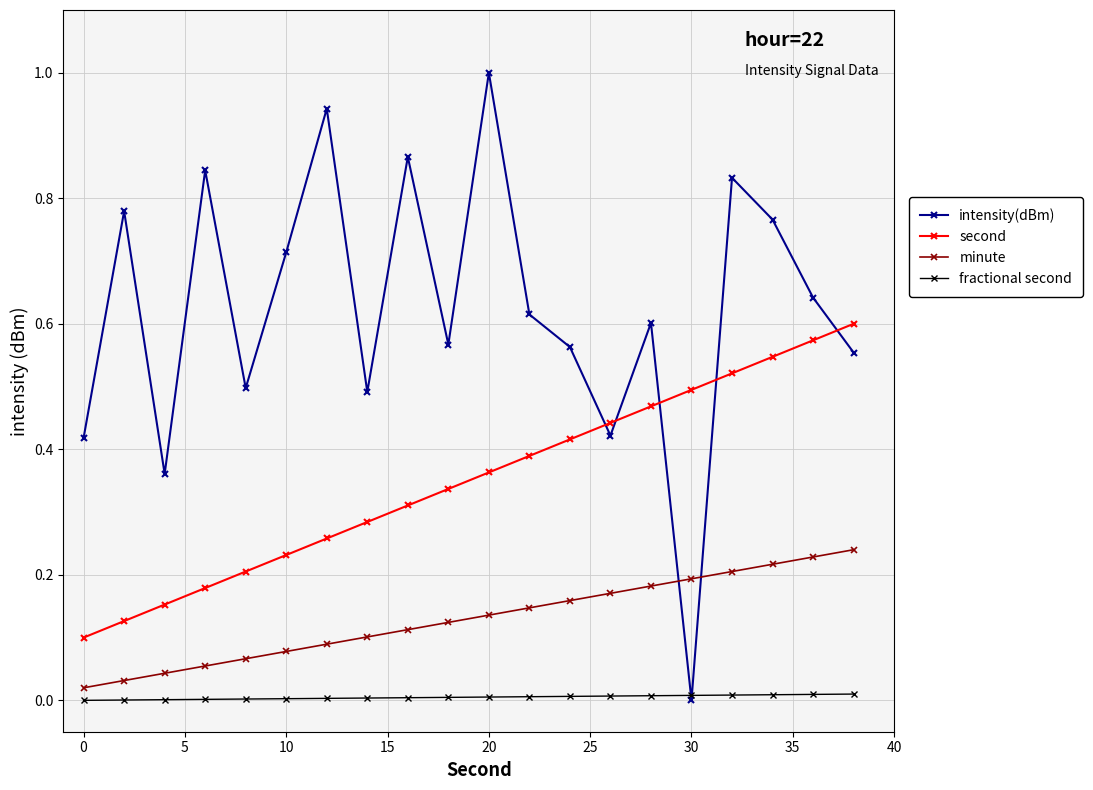

Which series has the largest total across all categories?

intensity(dBm)